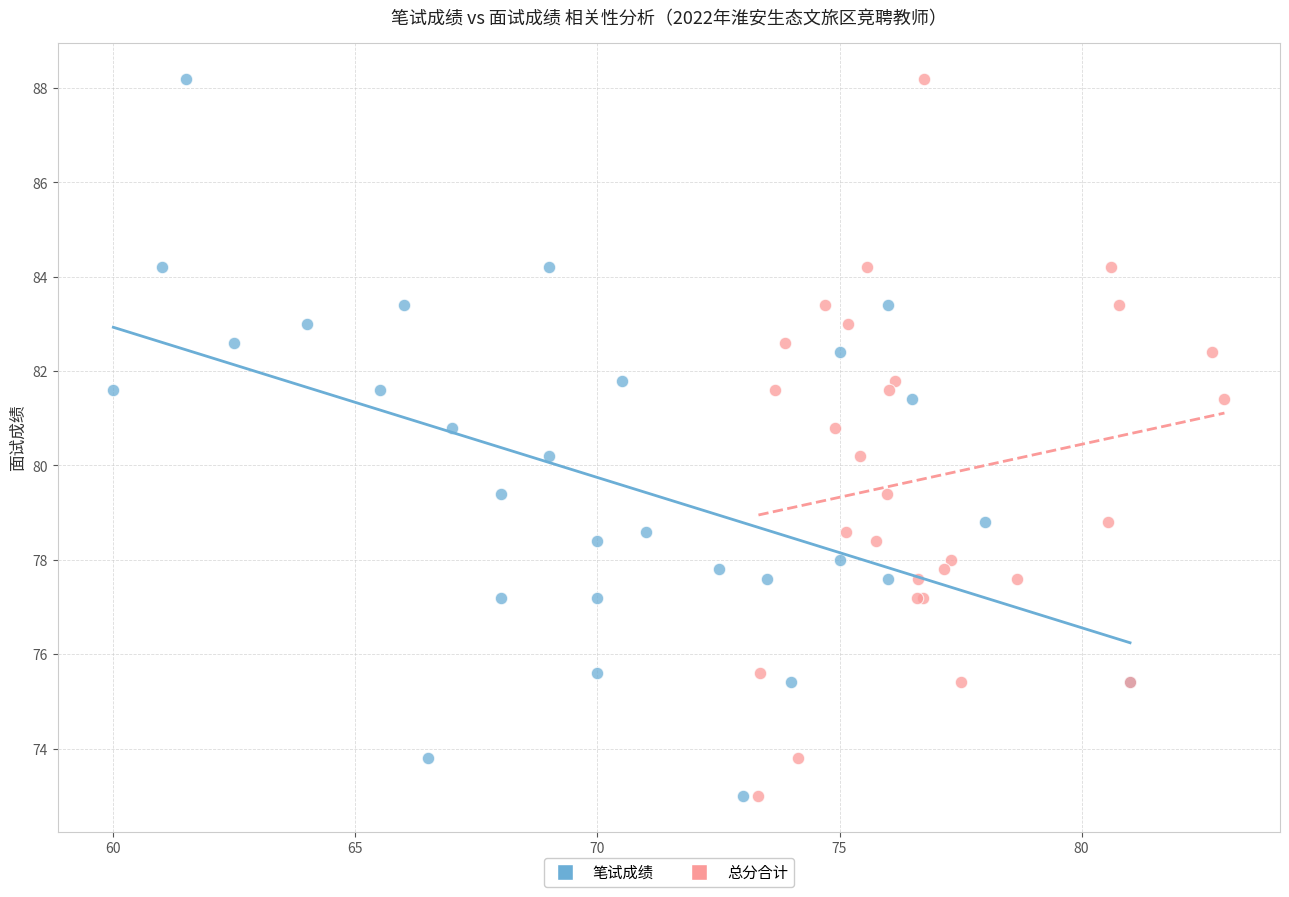

What are all the series names shown in the legend?

笔试成绩, 总分合计